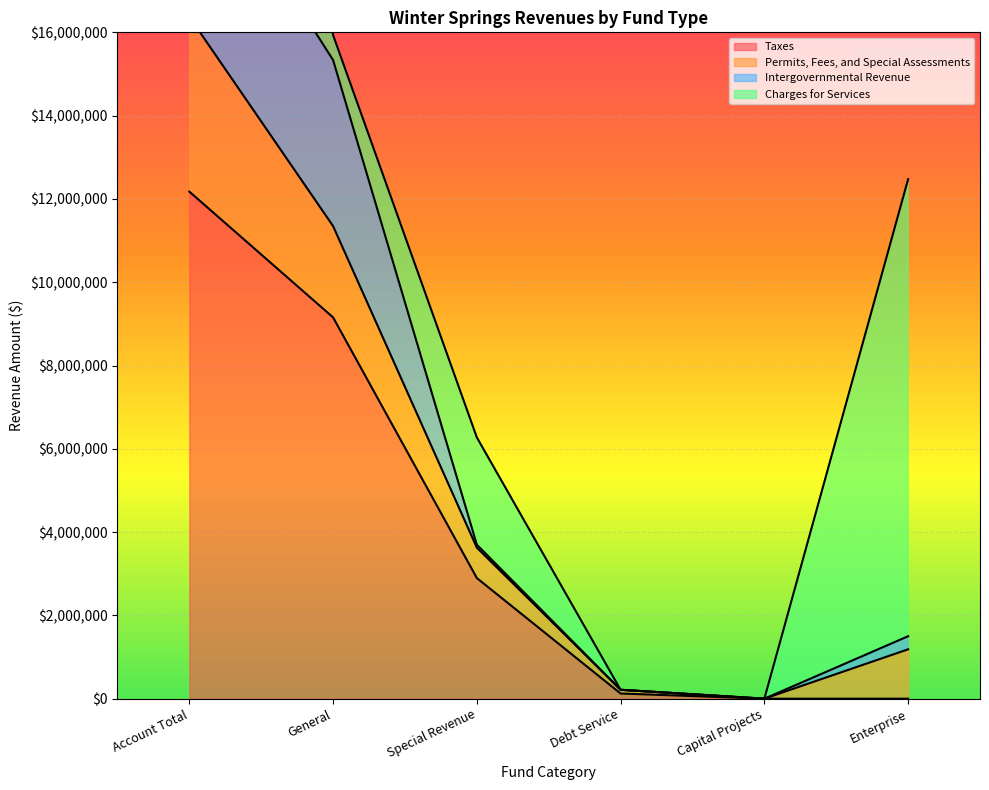

What is the label of the 6th point from the left?

Enterprise